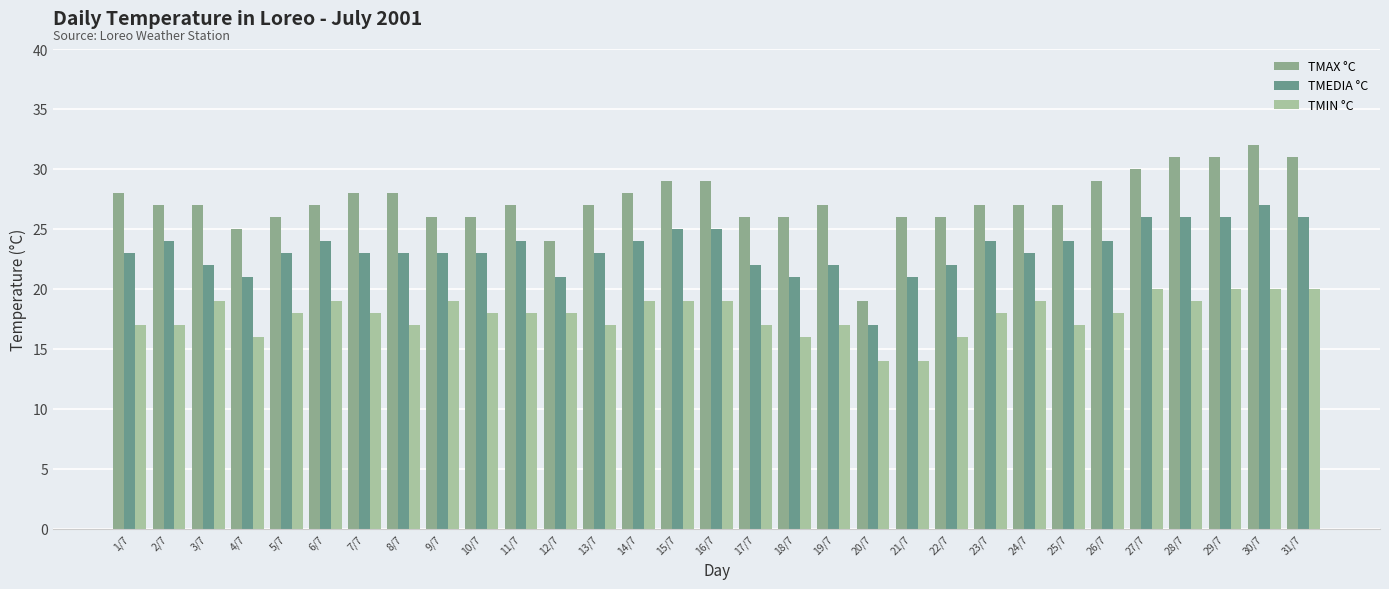

How many bars are there in each group?

3